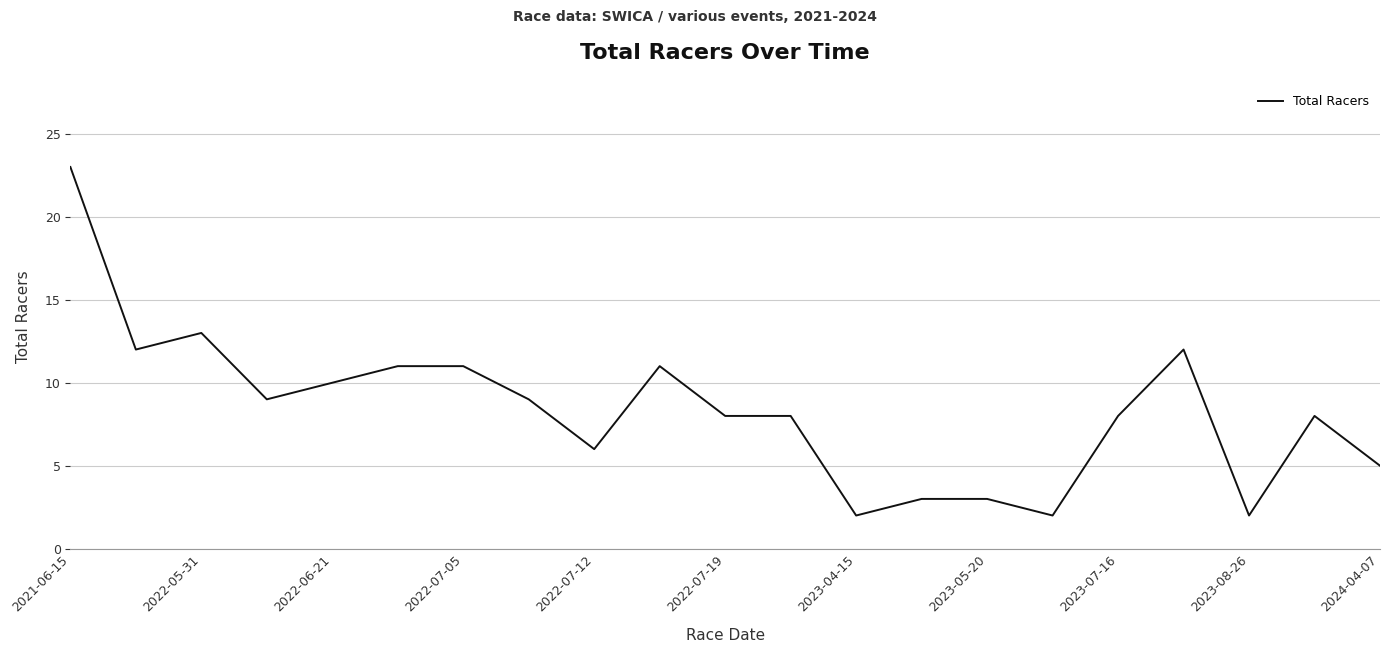

What is the difference between the maximum and minimum values?

21